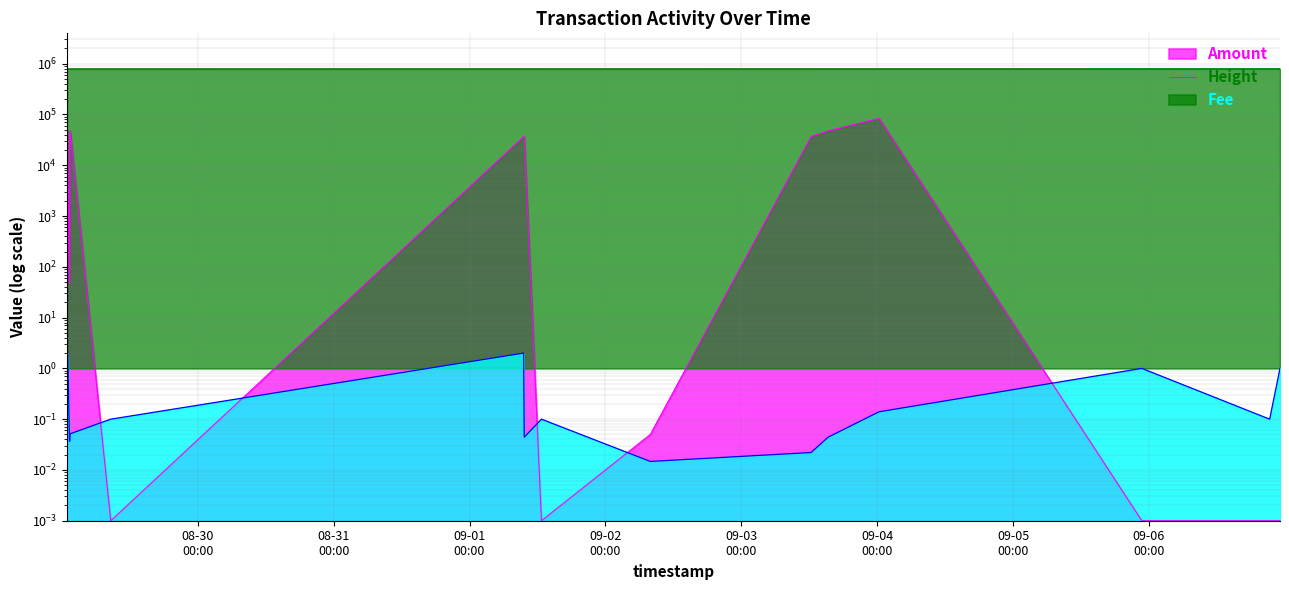

Where is the first local minimum for Amount?

2020-08-29 08:38:14